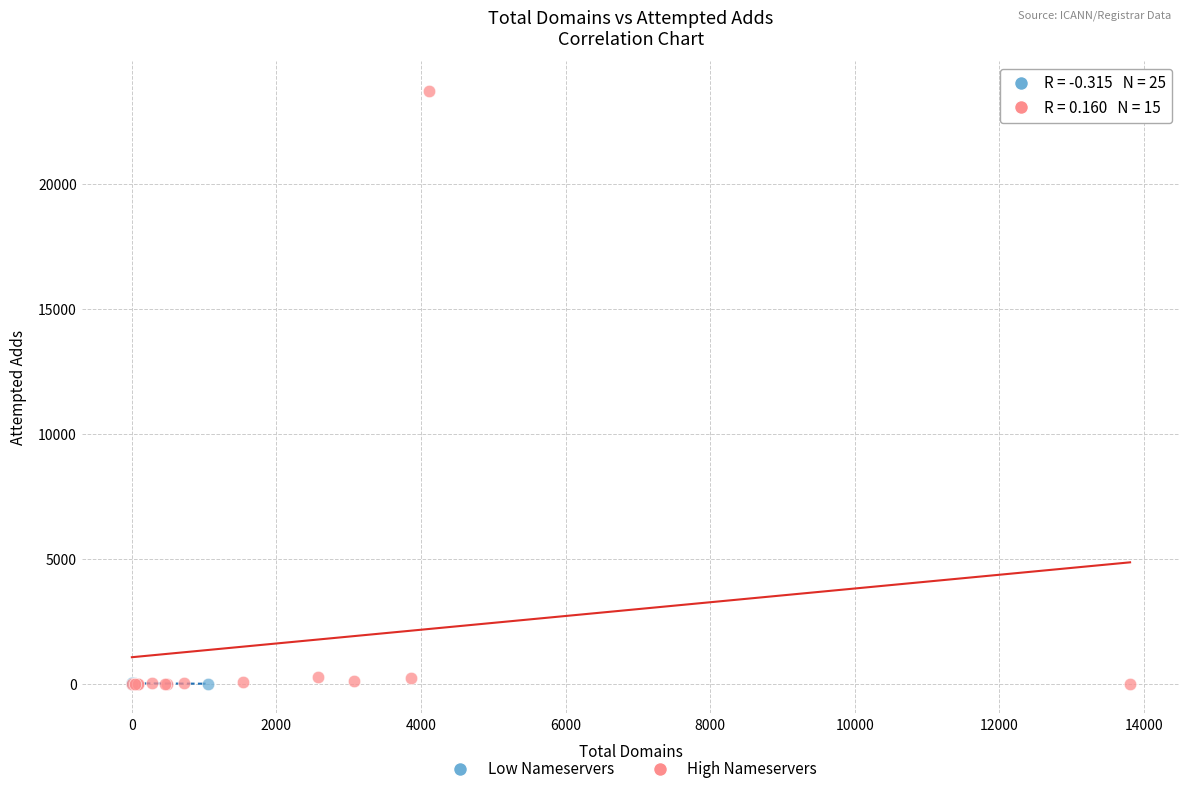

Which series has the largest Y range (max minus min)?

High Nameservers